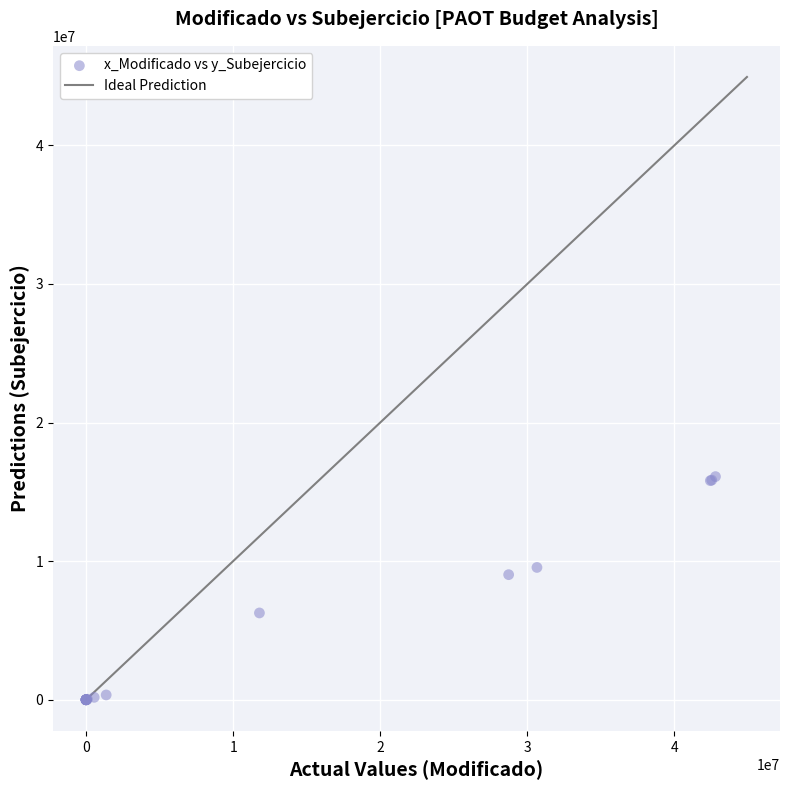

What Y value in the scatter plot is closest to 8049033?

9023766.2